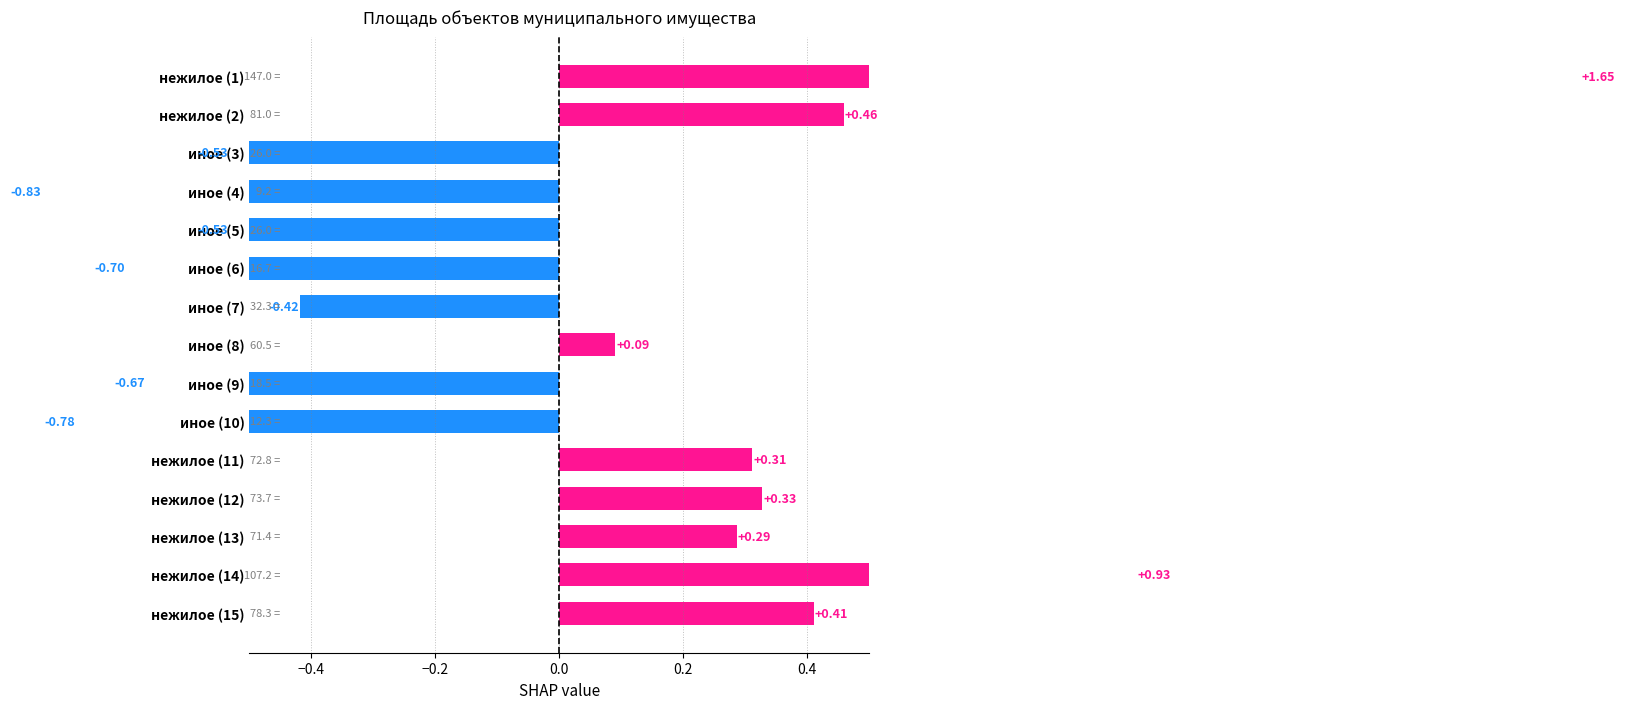

The chart shows a value of -0.3 at иное (9). True or false?

False